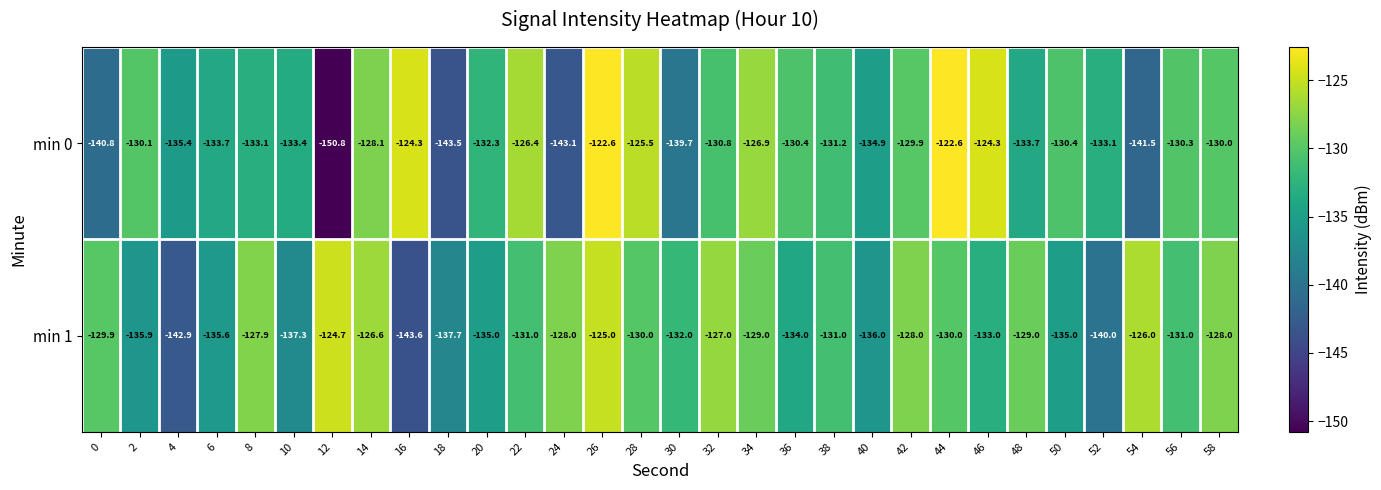

Is it true that min 0 equals -222.7 at 20?

False